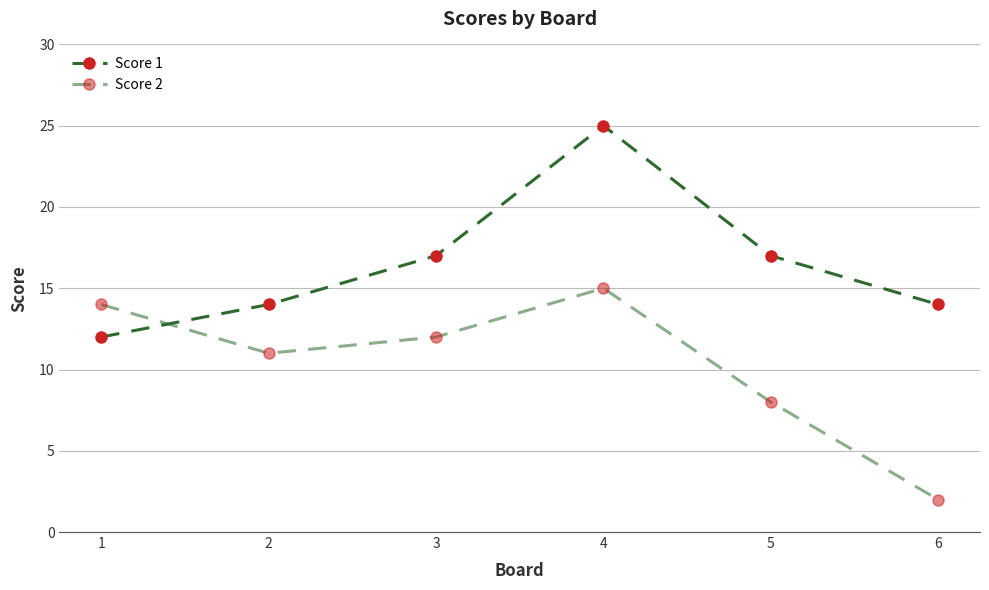

How many values in the Score 2 series are below 12?

3